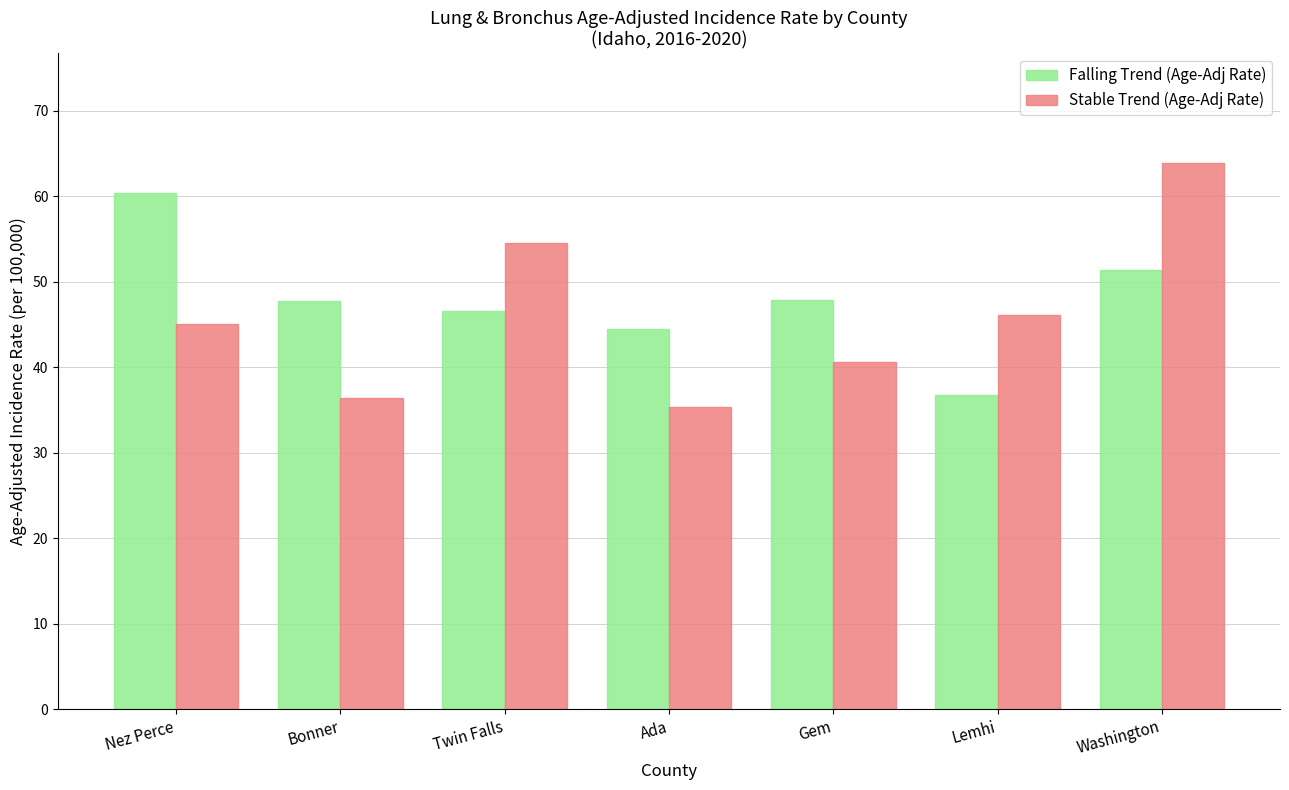

At which label does Stable Trend (Age-Adj Rate) reach its minimum?

Ada